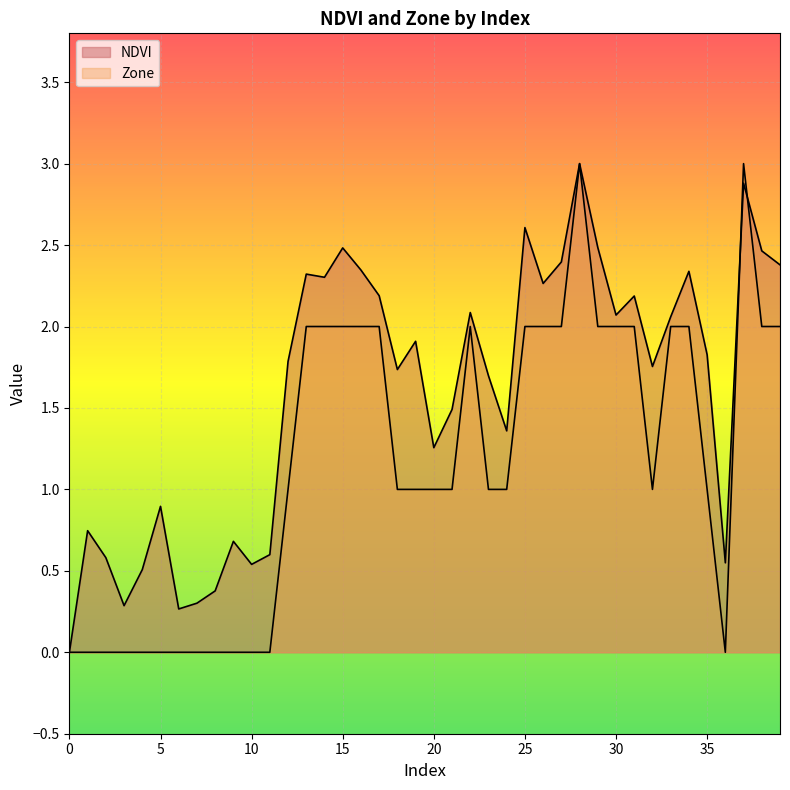

List the series in order of their peak value, lowest first.

NDVI, Zone